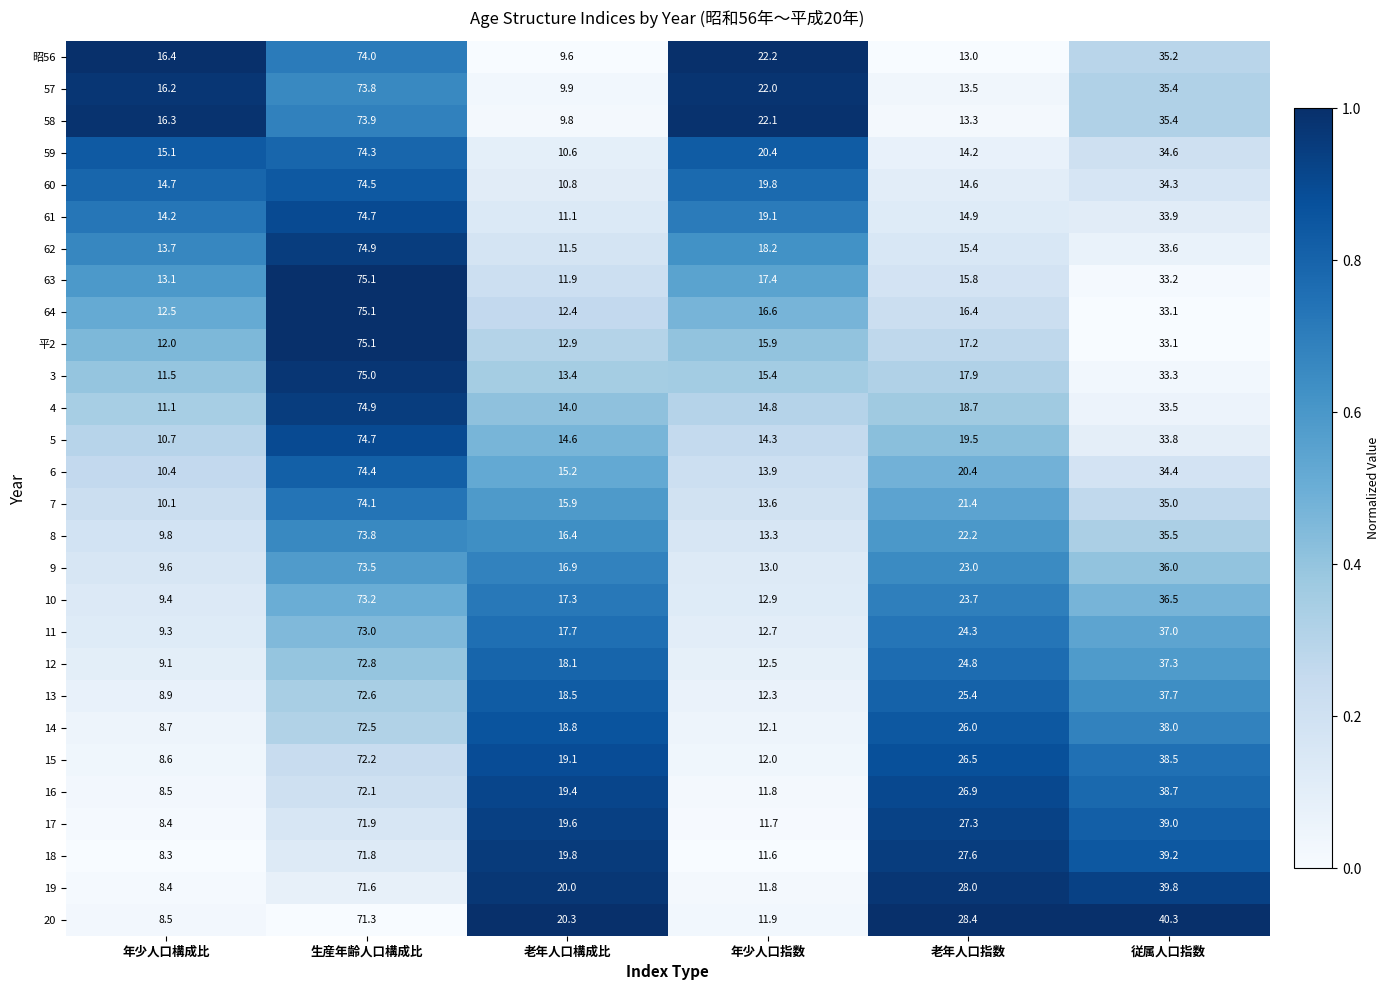

Which category has the highest value in the 15 series?

生産年齢人口構成比